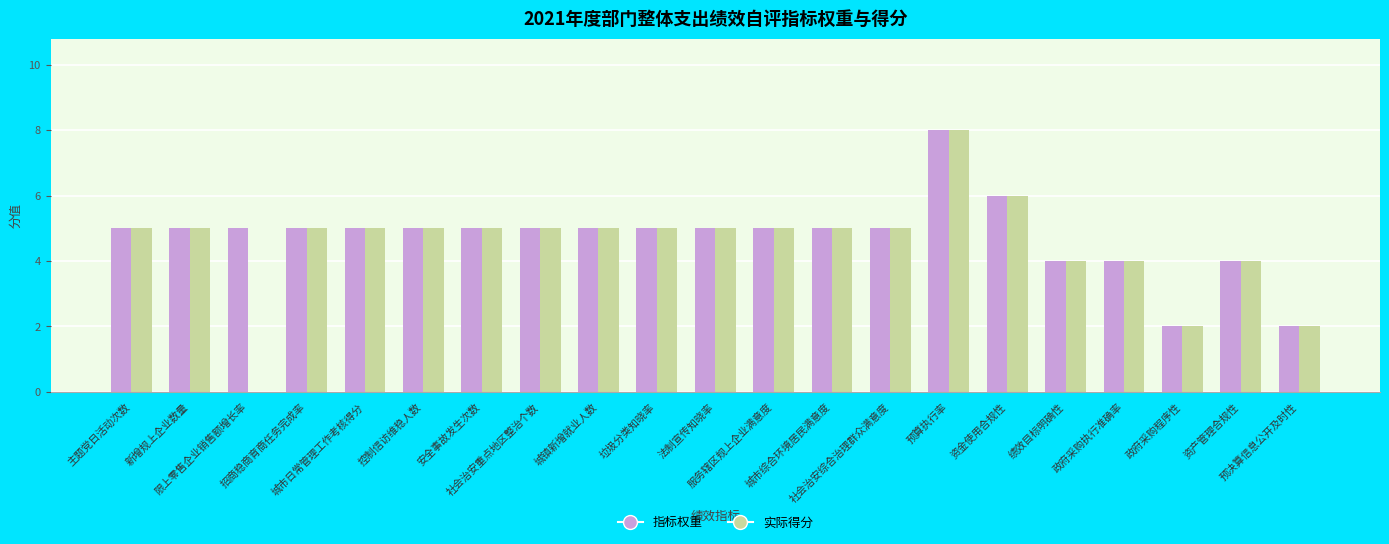

What is the difference between the 指标权重 values at 新增规上企业数量 and 预决算信息公开及时性?

3